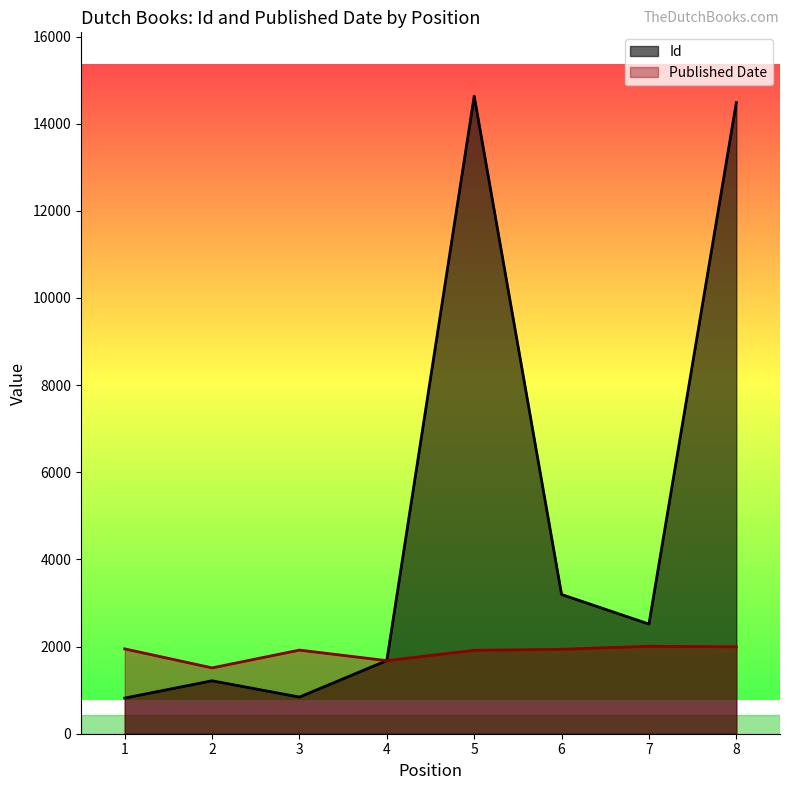

What is the difference between the second highest and second lowest values in the Published Date series?

317